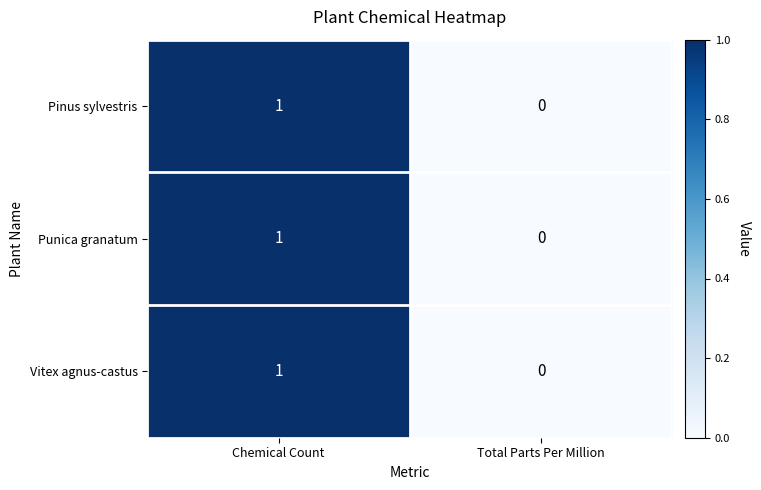

List the labels in order of Vitex agnus-castus value, smallest first.

Total Parts Per Million, Chemical Count